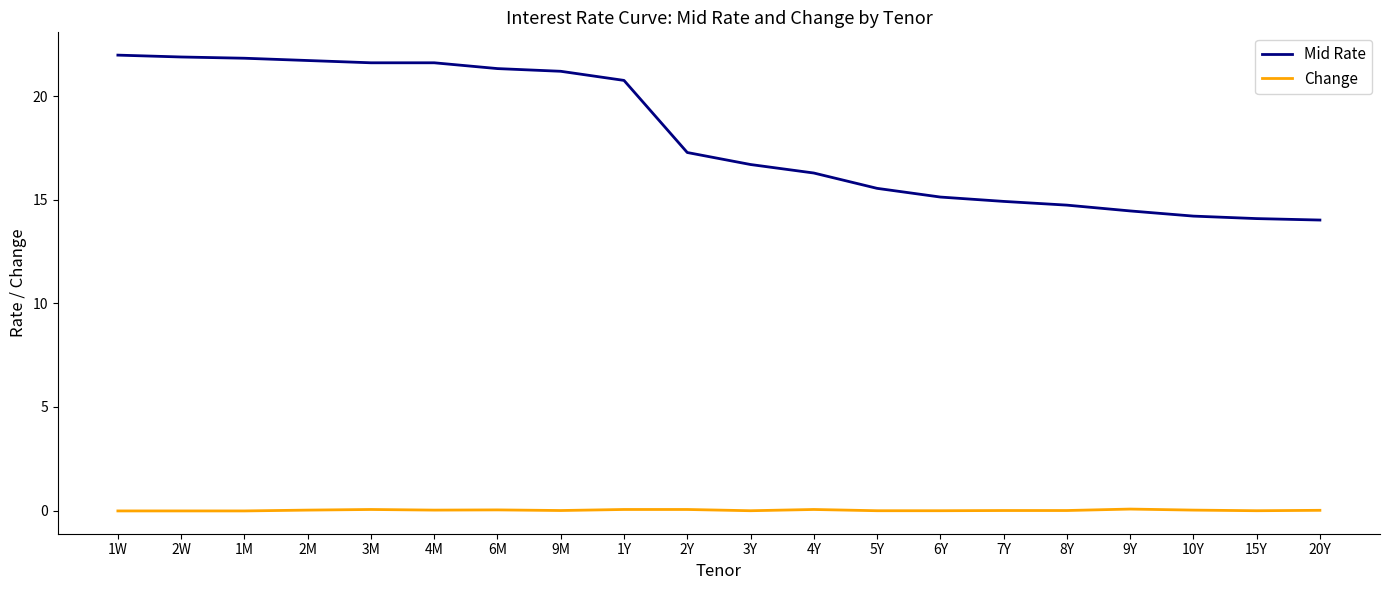

True or false: Change has a value of 0.0 at 4M.

True